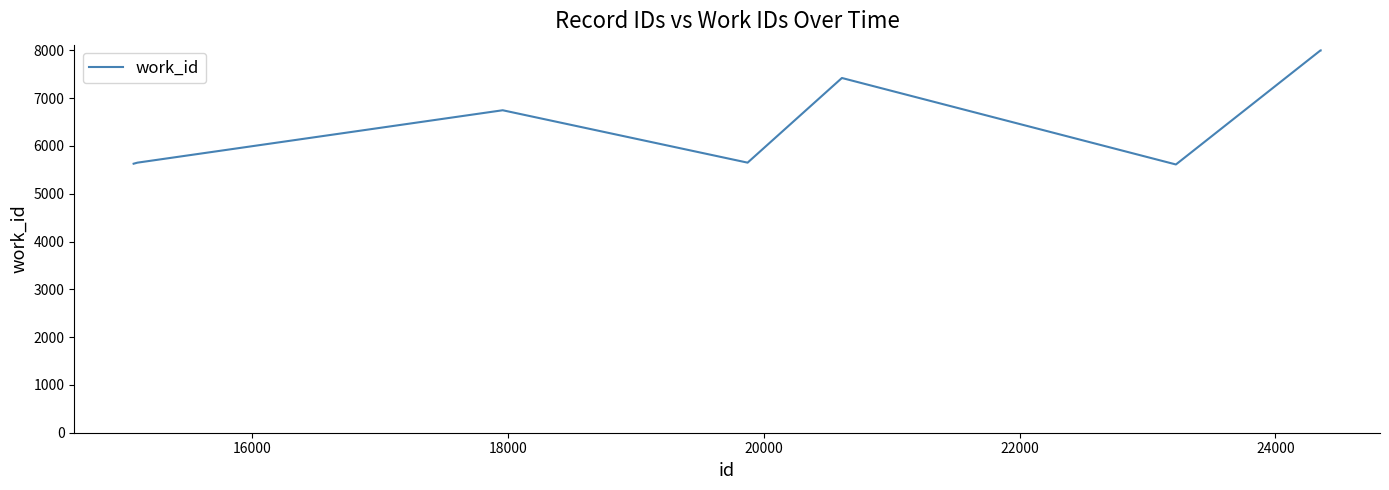

What is the minimum value shown in the chart?

5612